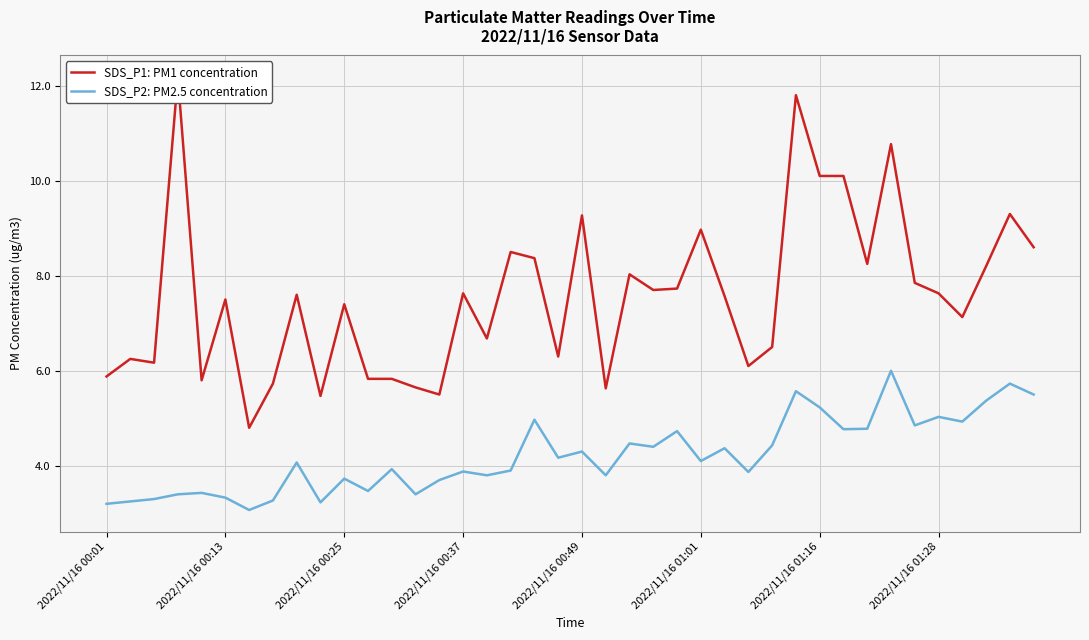

What is the difference between the maximum and second lowest values in the SDS_P2: PM2.5 concentration series?

2.8